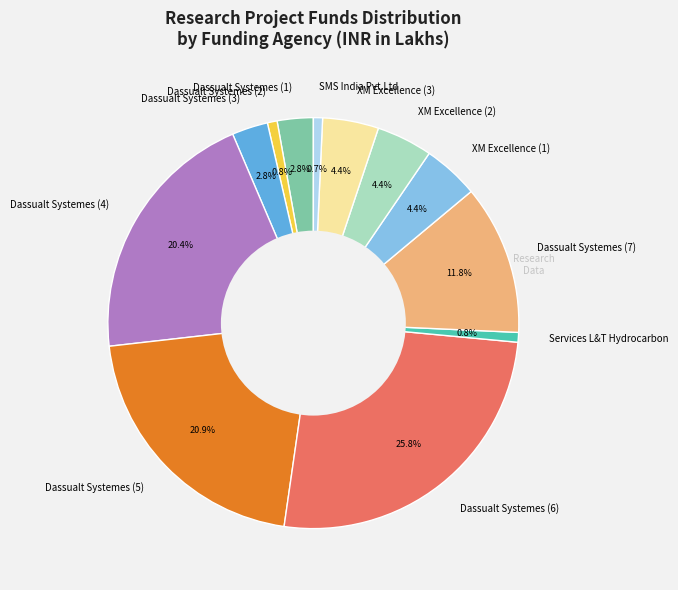

Which slice is the largest?

Dassualt Systemes (6)